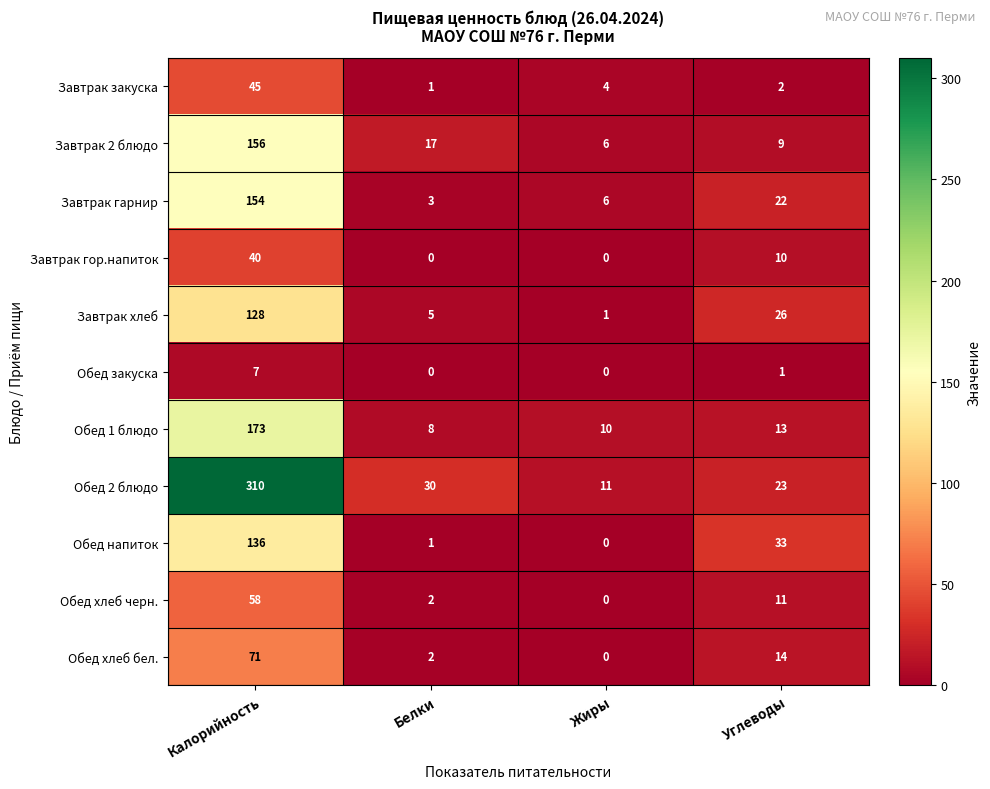

True or false: Завтрак 2 блюдо has a value of 2 at Углеводы.

False